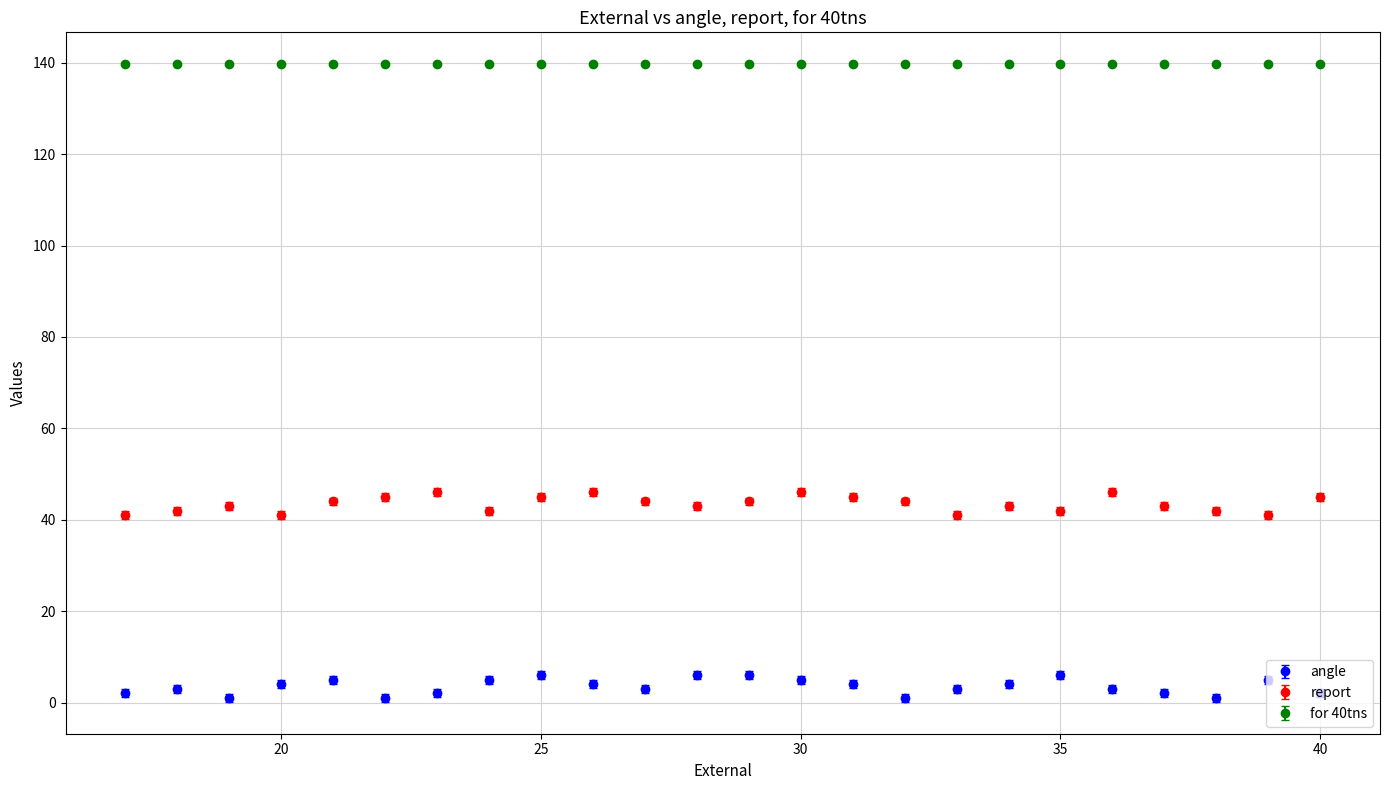

Does the chart display data point markers on the line(s)?

Yes